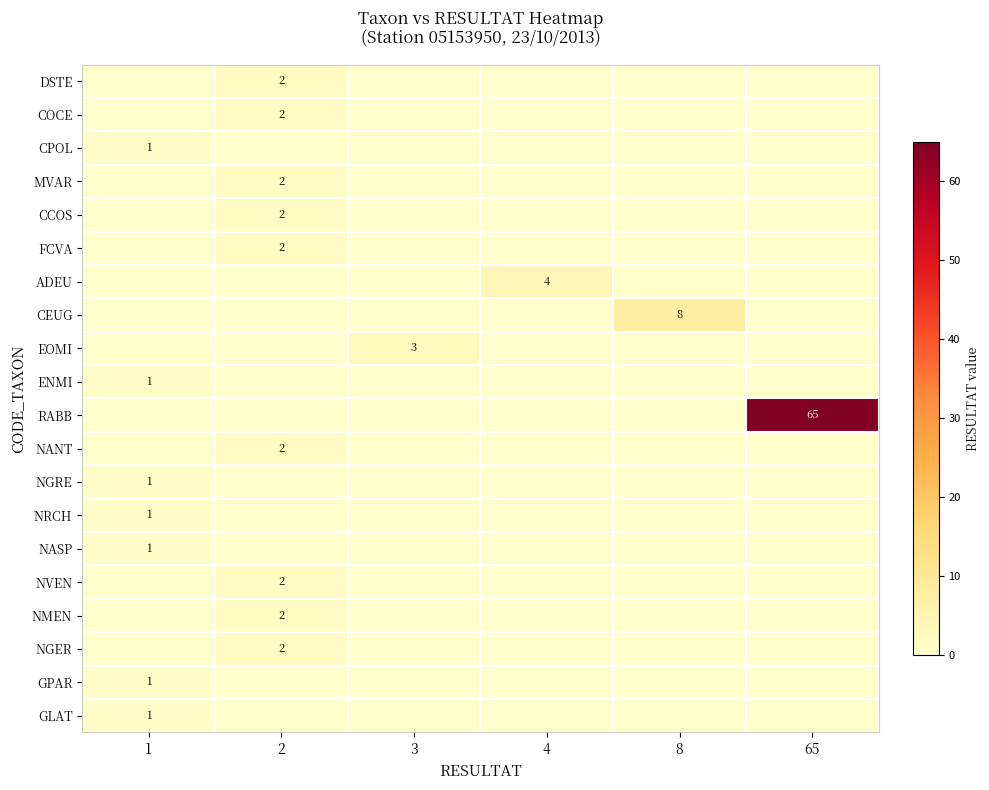

What is the difference between the maximum and minimum values in the CPOL series?

1